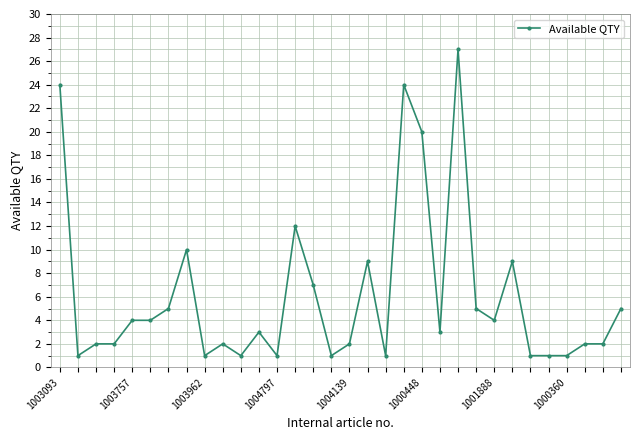

What is the sum of all values?

196